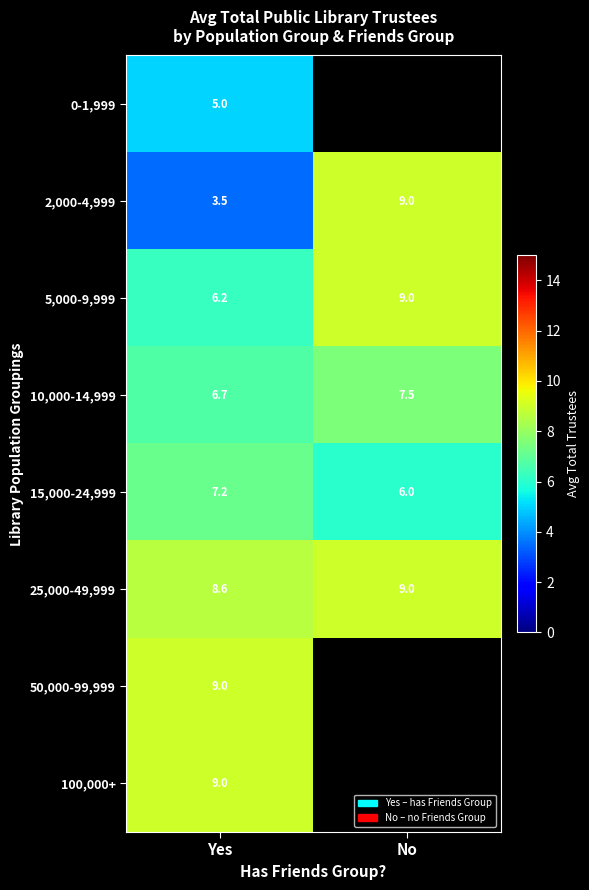

How many values in the 5,000-9,999 series are below 9?

1